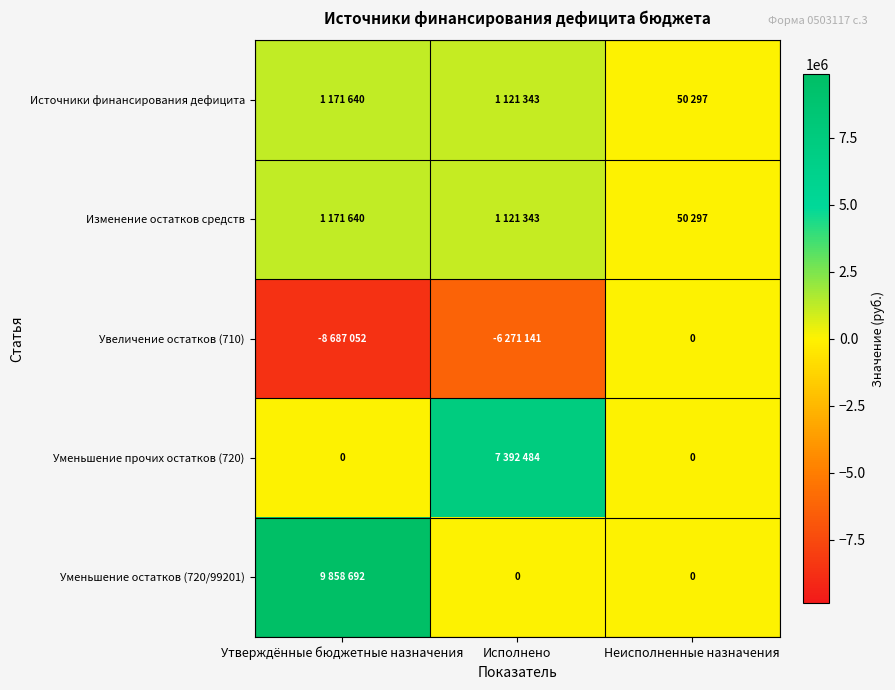

How many categories are shown in the chart?

3